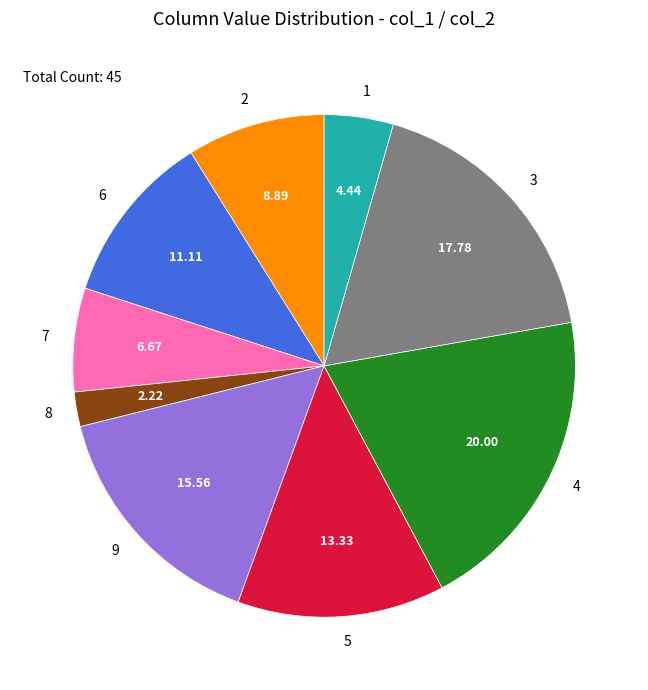

Rank the categories by value from highest to lowest.

4, 3, 9, 5, 6, 2, 7, 1, 8